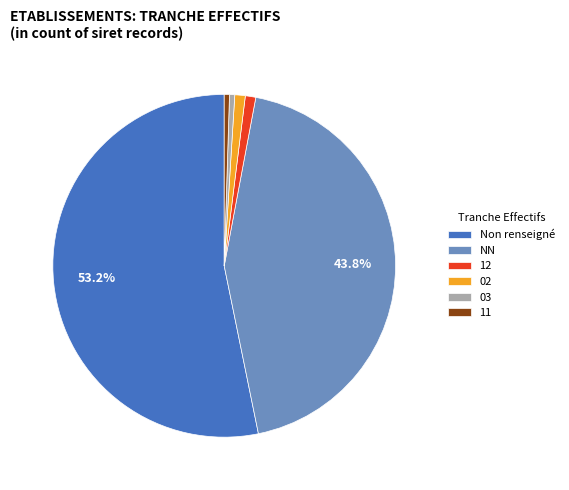

Which category has the biggest portion of the pie?

Non renseigné